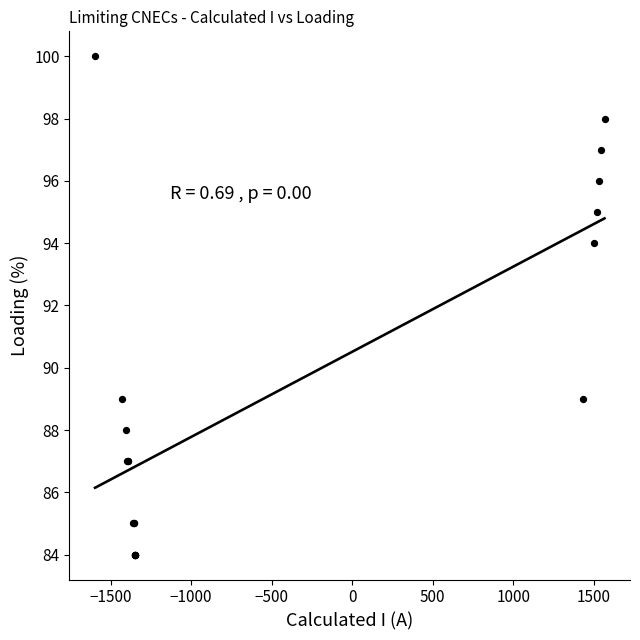

What Y value in the scatter plot is closest to 92?

94